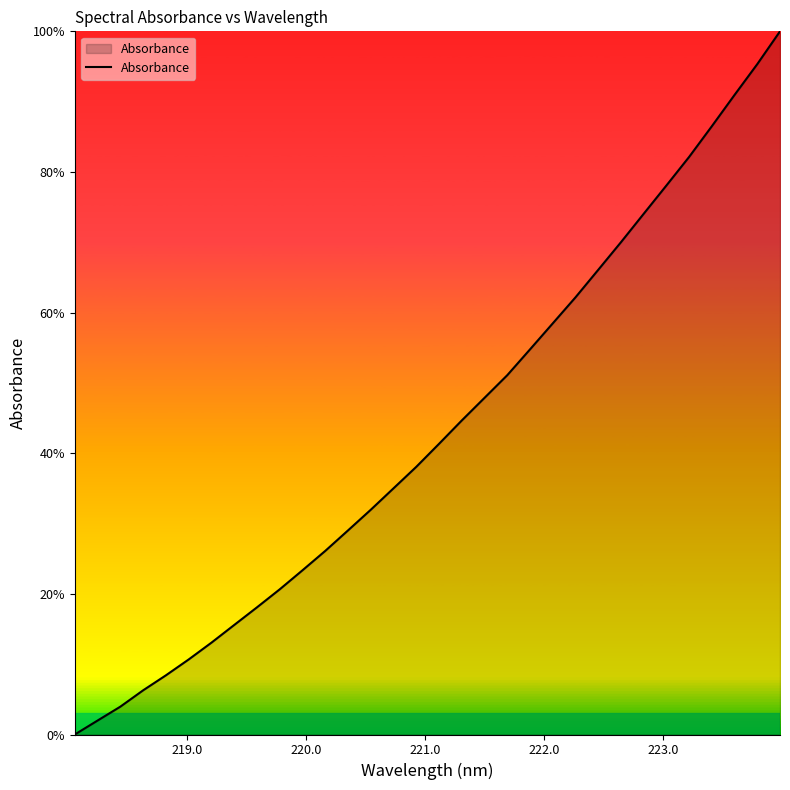

What is the greatest value displayed?

100.0